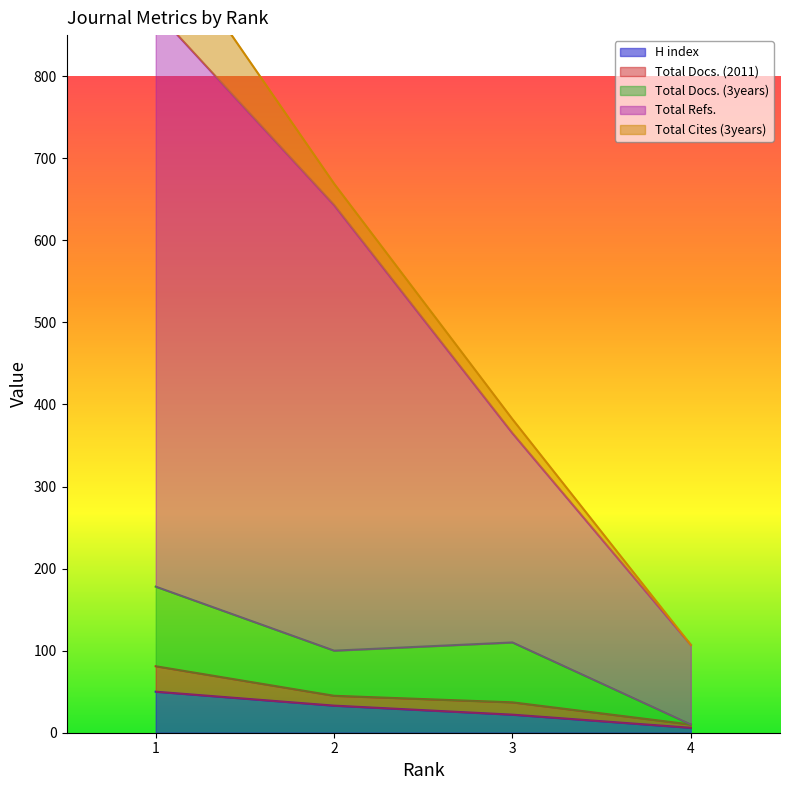

What is the difference between the H index values at 1 and 4?

44